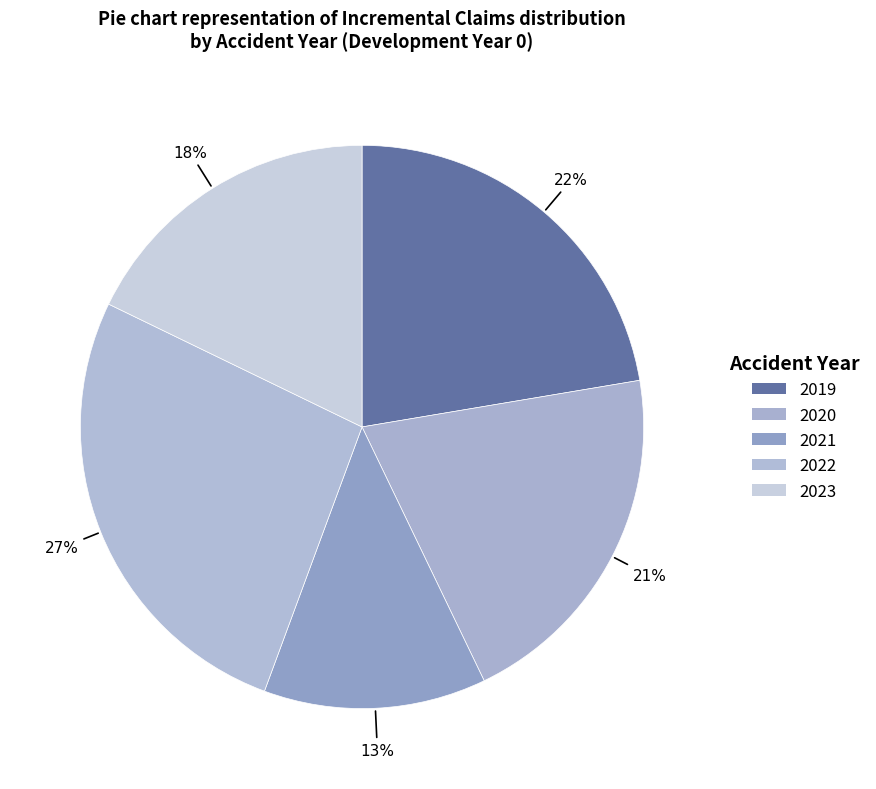

The 2021 slice represents 13% of the pie. True or false?

True